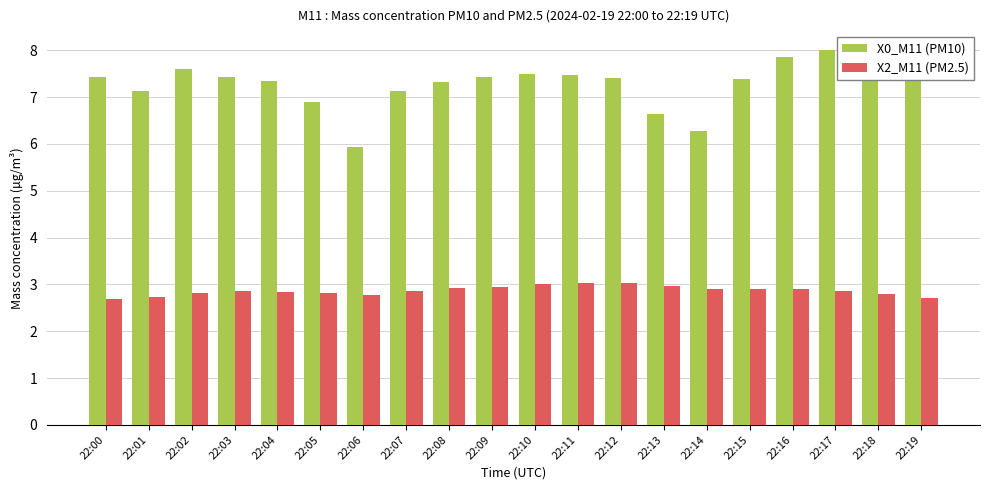

Which category has the lowest value in the X0_M11 (PM10) series?

22:06